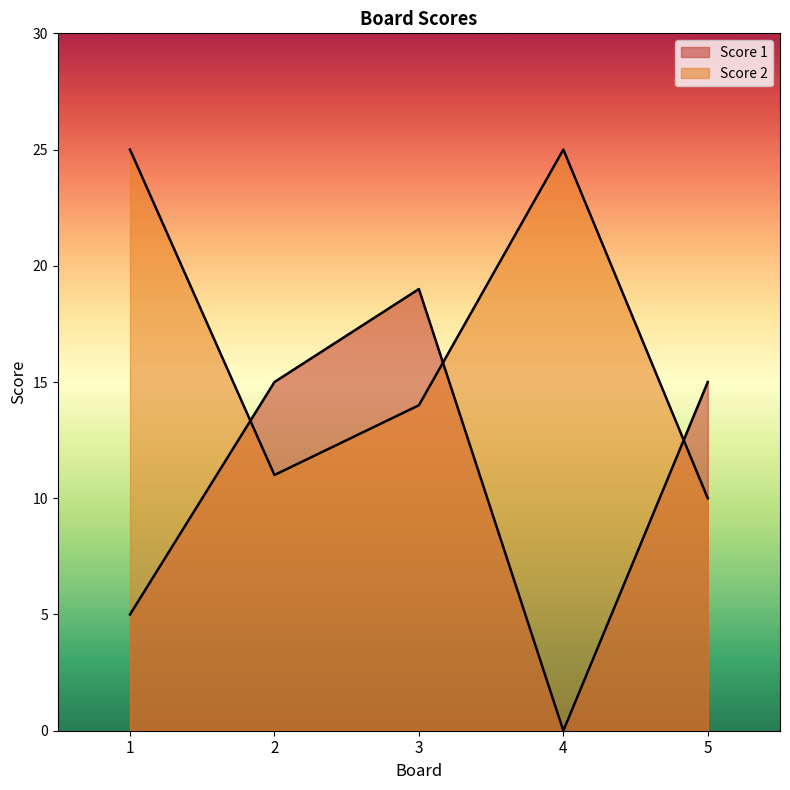

Is it true that Score 1 equals 23 at 5?

False